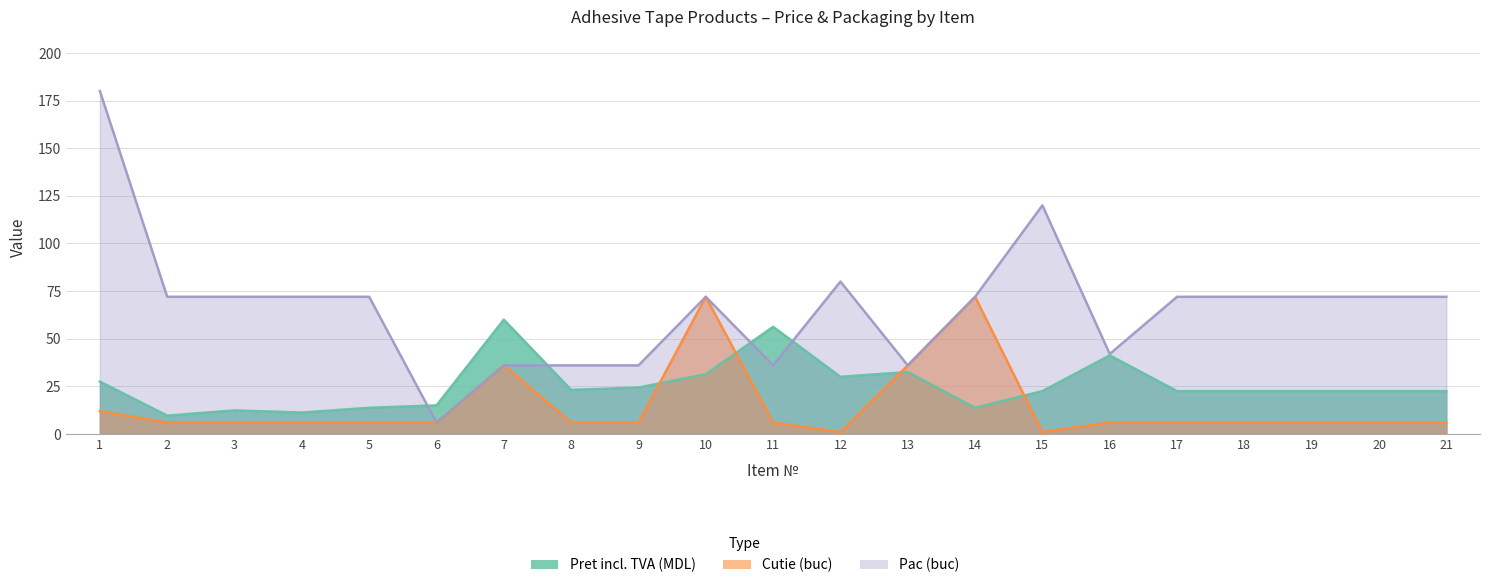

How many intersections are there between Cutie (buc) and Pret incl. TVA (MDL)?

4